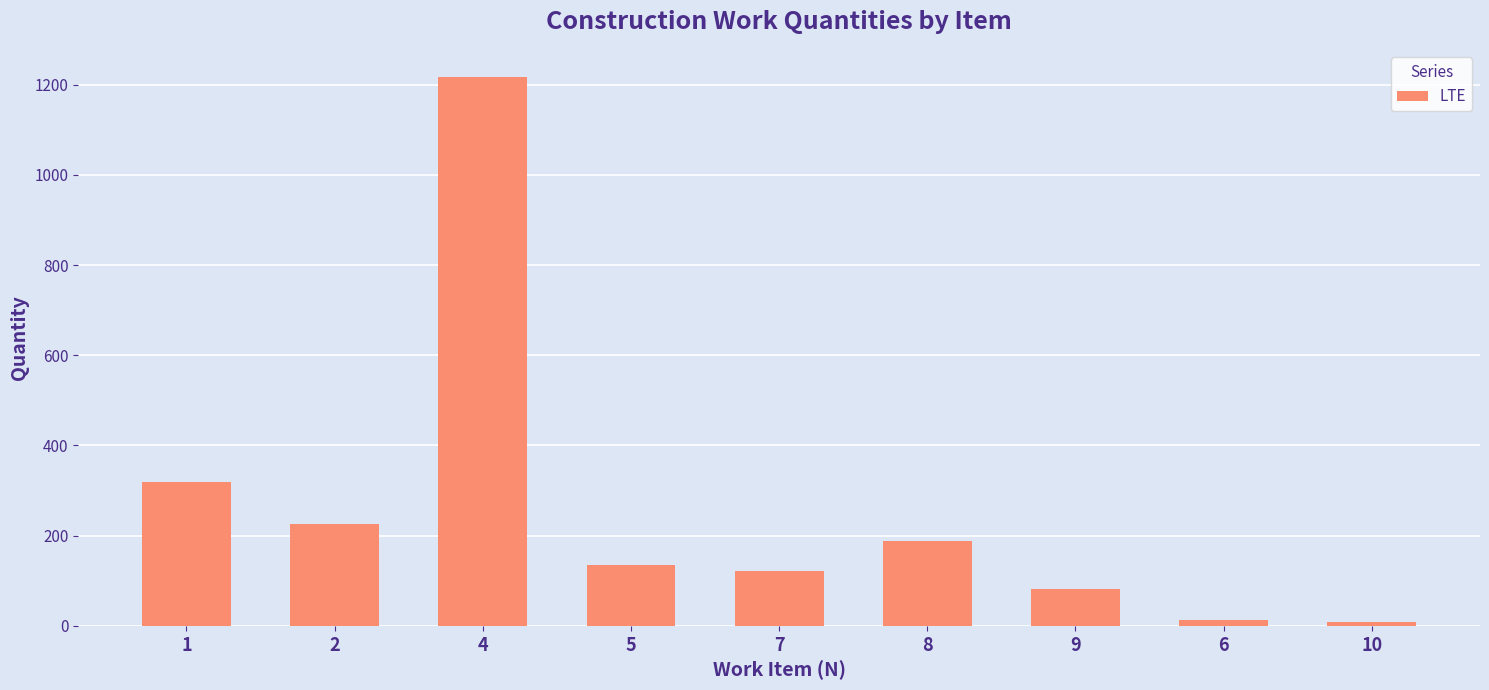

At which category does the chart reach its peak across all series?

4